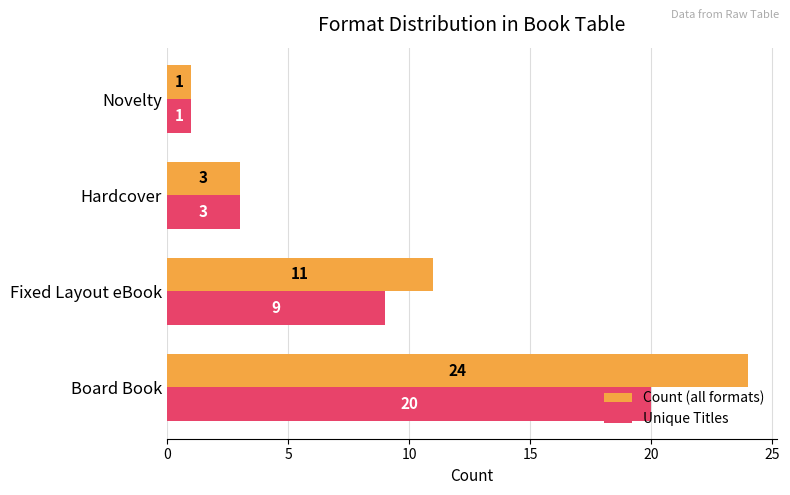

List the series in order of their overall mean, lowest first.

Unique Titles, Count (all formats)